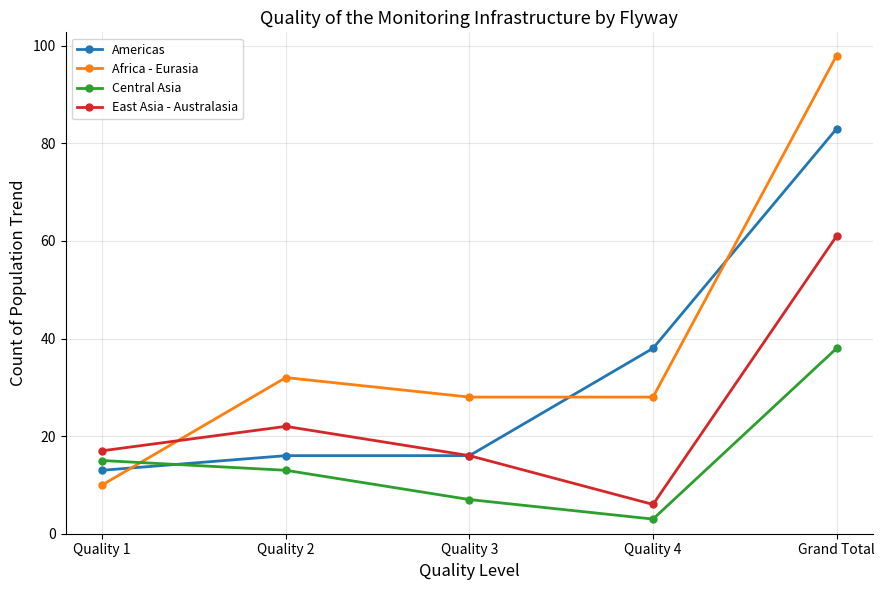

The value of East Asia - Australasia at Quality 4 is 6. True or false?

True